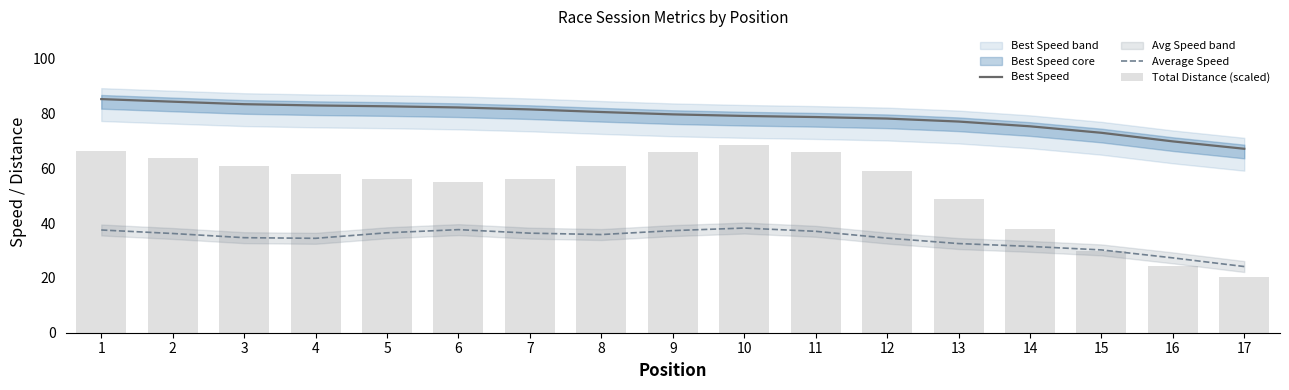

Are the bars horizontal?

No